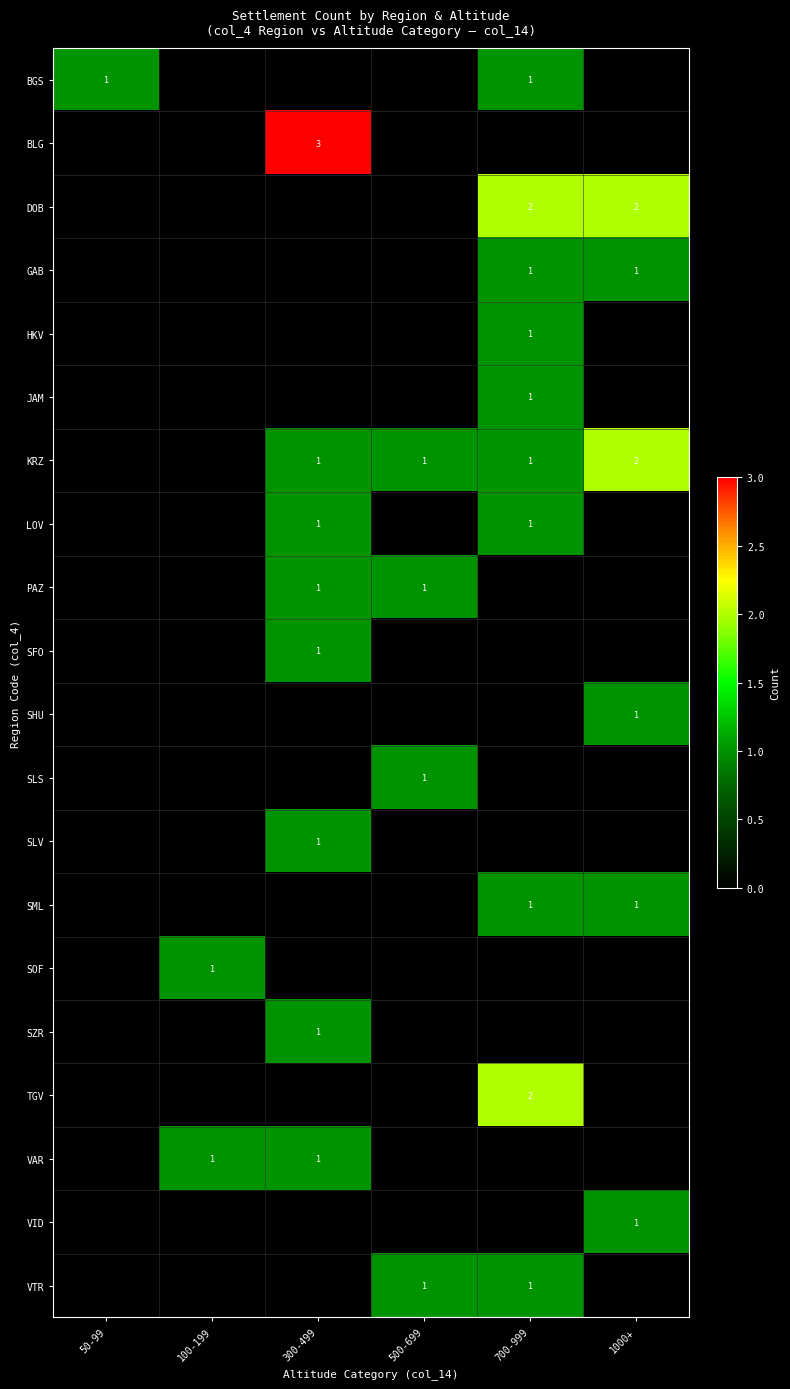

The value of BGS at 700-999 is 0. True or false?

False